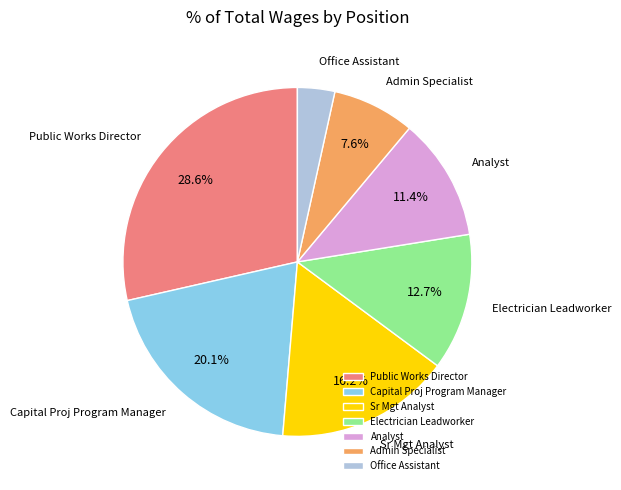

True or false: Office Assistant accounts for 3% of the total.

True